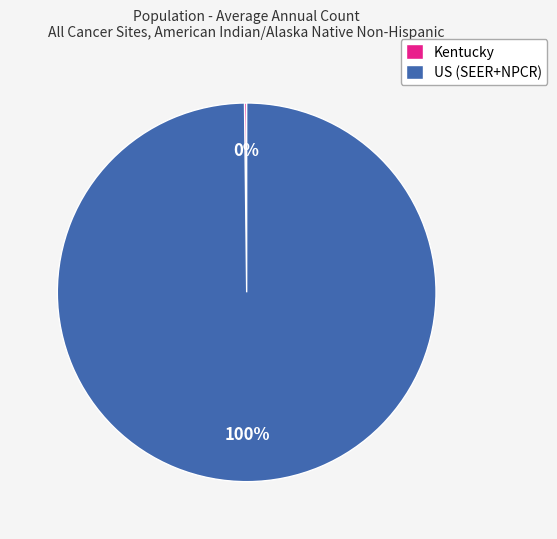

To the nearest percent, what is the average slice percentage?

50%